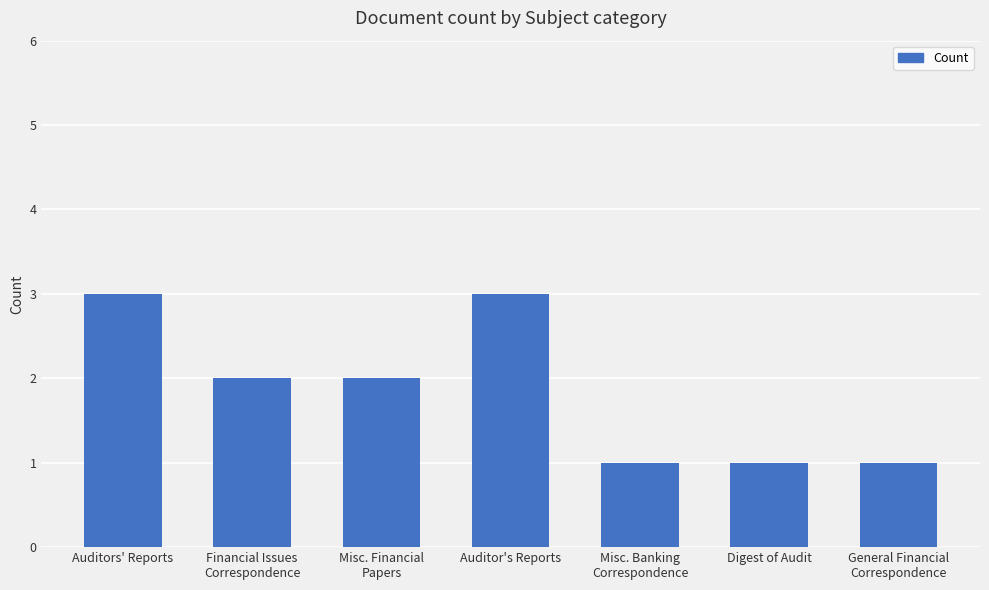

What is the sum of the values at Auditors' Reports and Auditor's Reports?

6